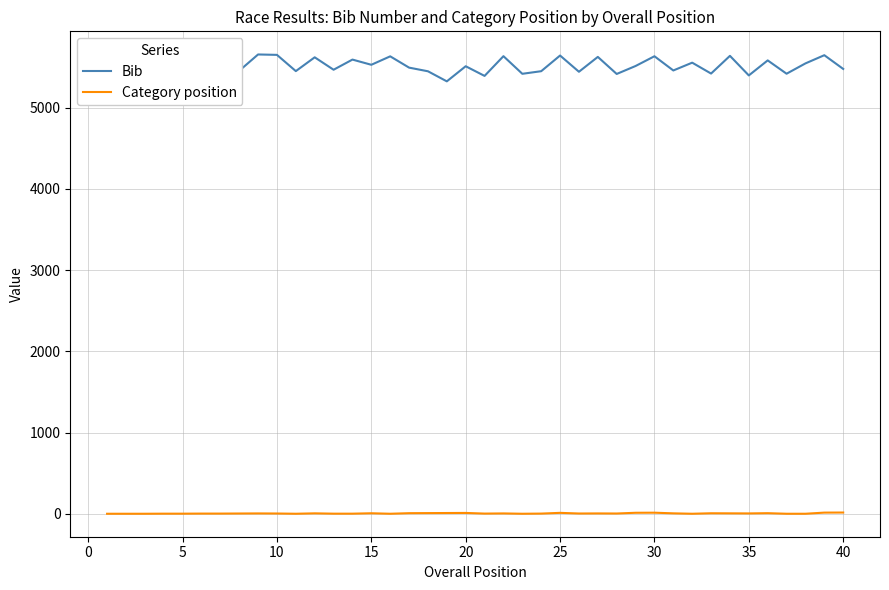

In Bib, how many points are higher than both neighbors (excluding endpoints)?

15